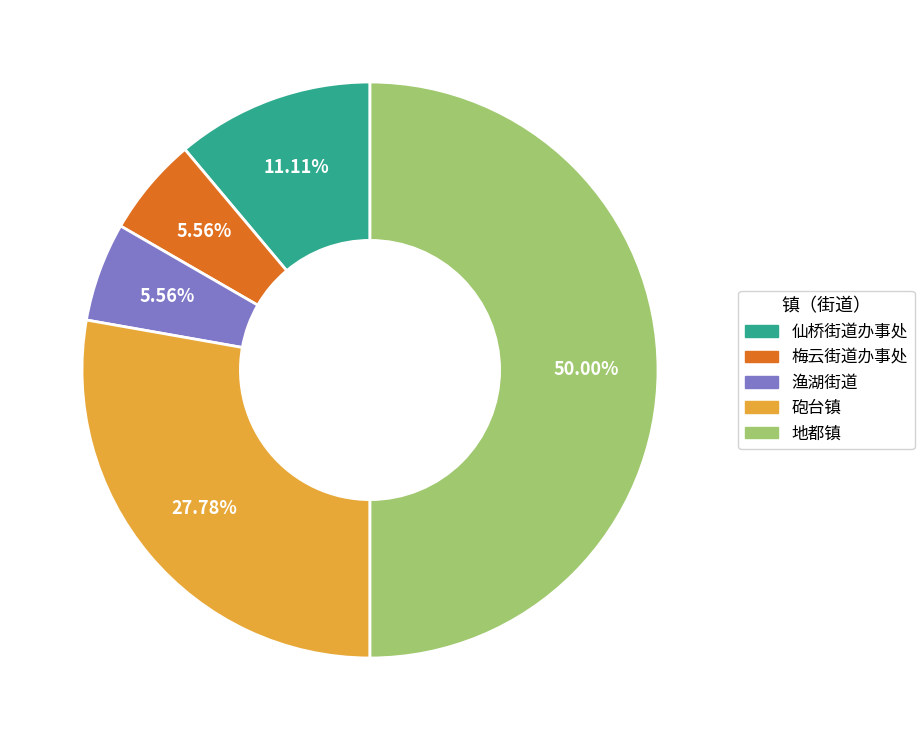

Is the sum of 仙桥街道办事处 and 渔湖街道 greater than half?

No